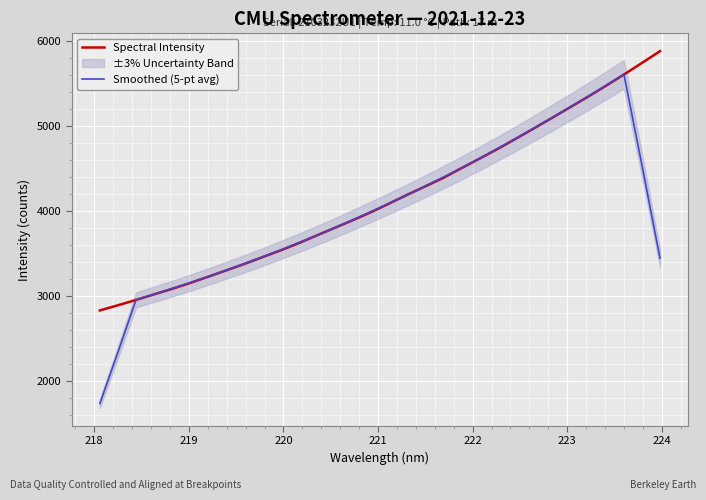

Does the chart display data point markers on the line(s)?

No